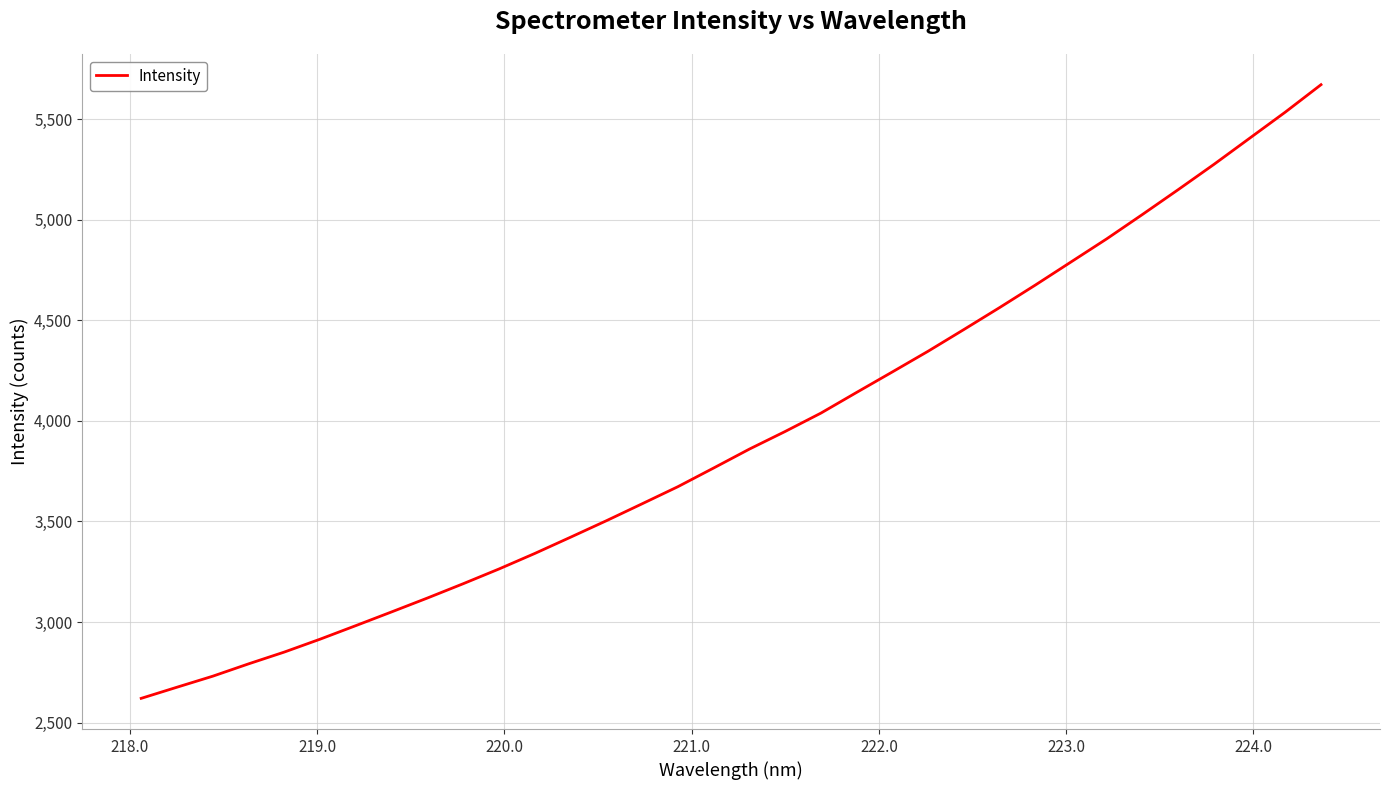

What is the greatest value displayed?

5670.4